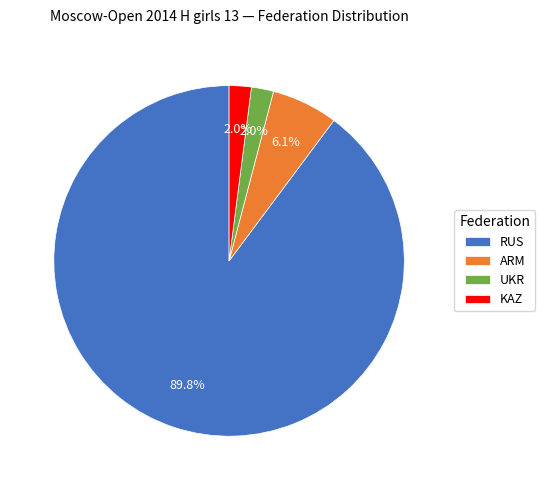

Combined, do ARM and KAZ account for over 50%?

No